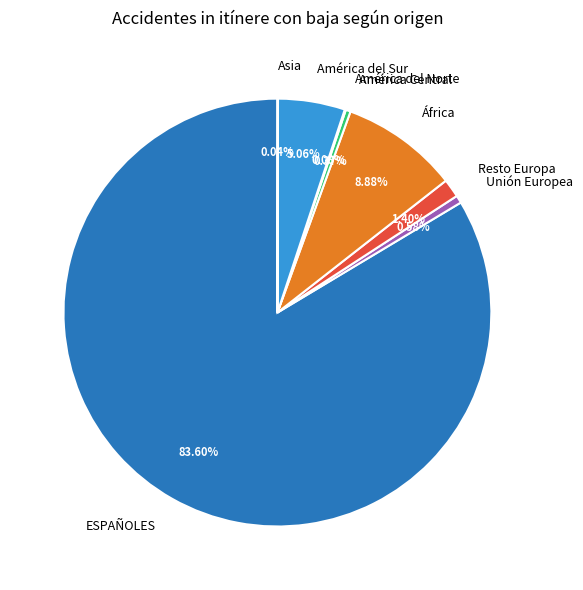

How much of the chart is everything except Resto Europa?

98.6%